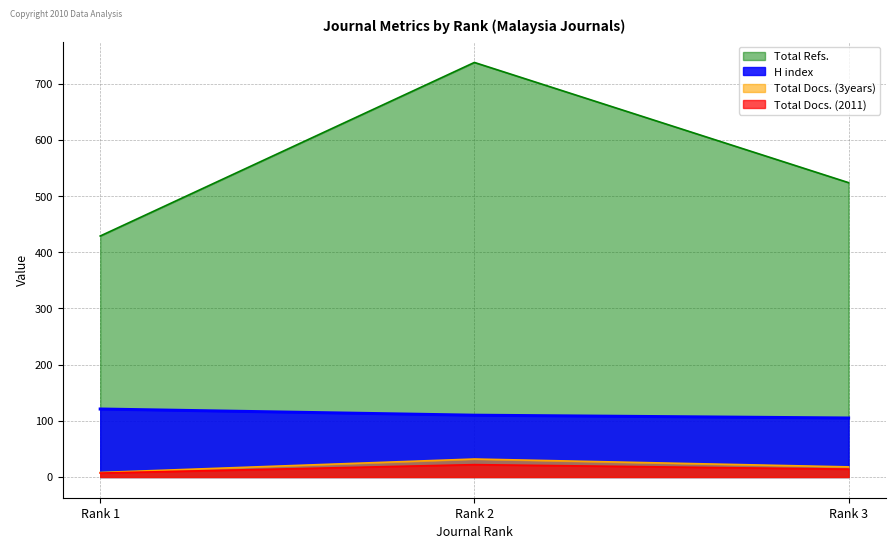

What is the minimum value for Total Docs. (2011)?

7